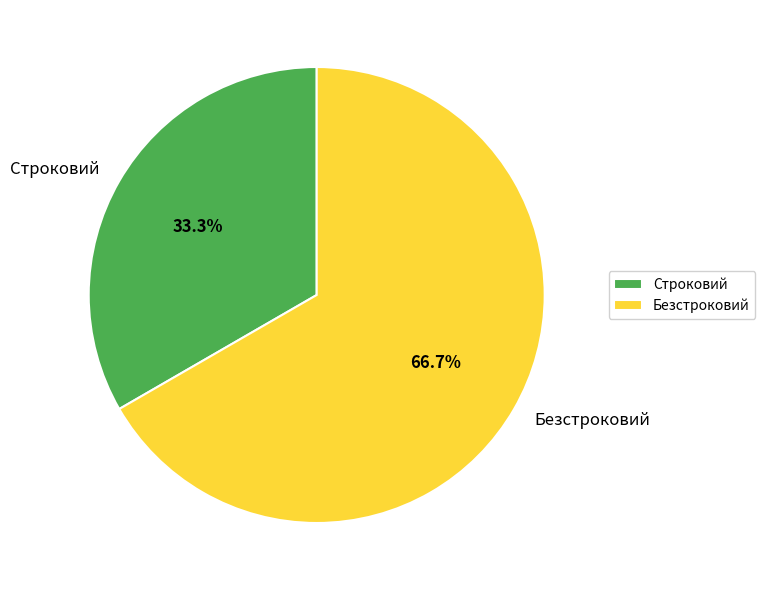

Approximately how many times larger is the value at Строковий compared to Безстроковий?

0.5